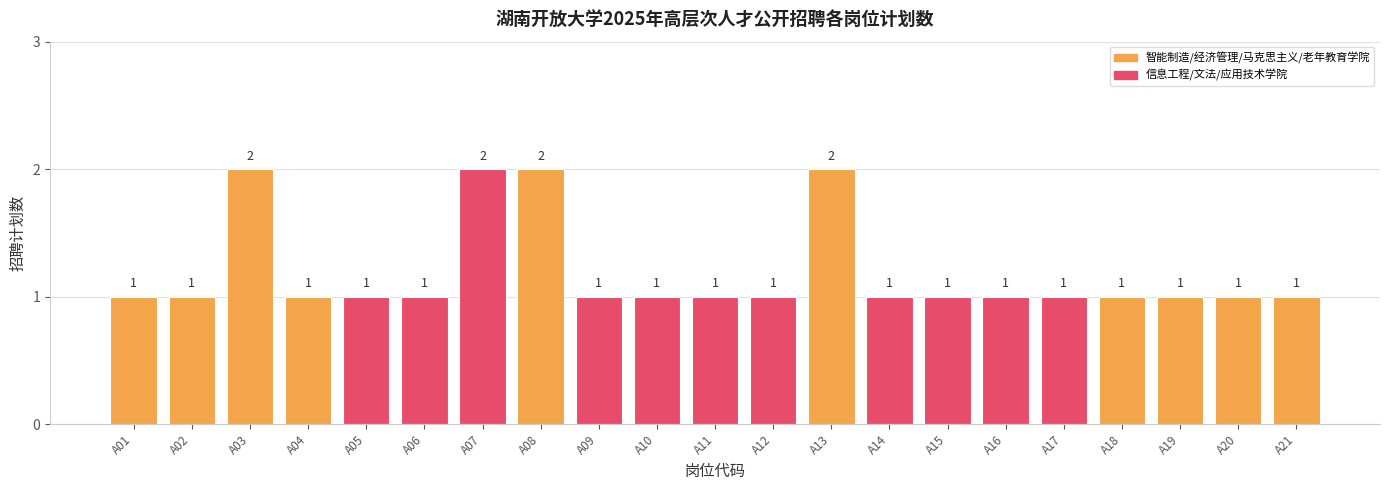

The chart shows a value of 1 at A04. True or false?

True